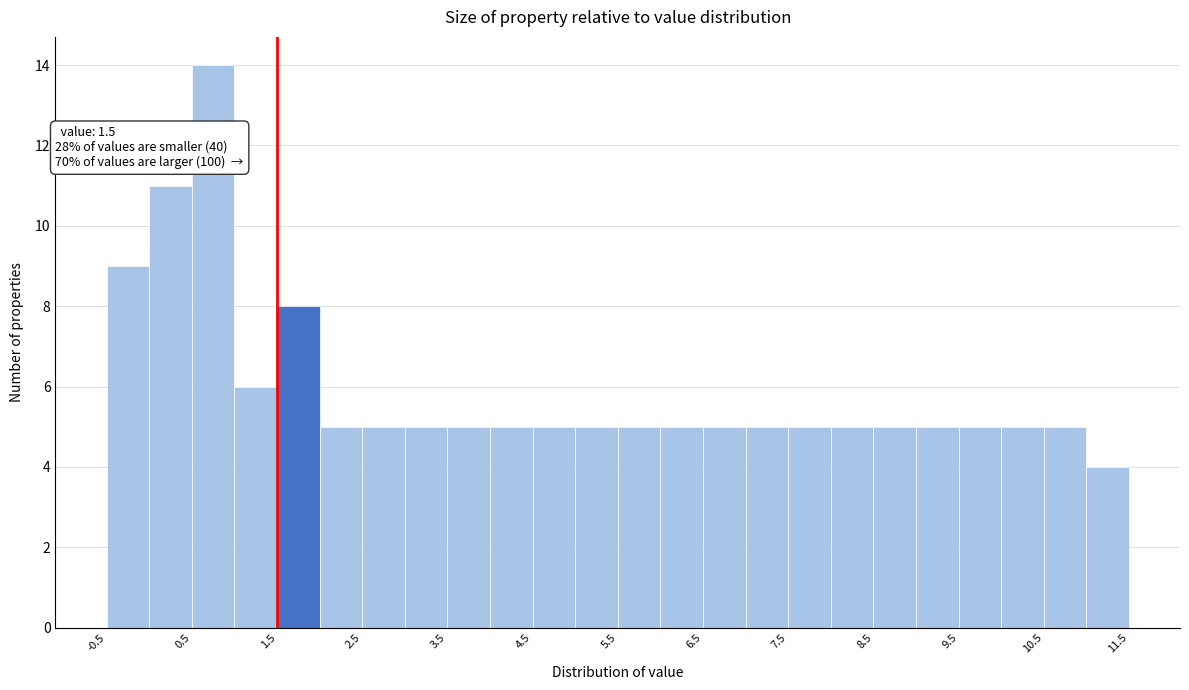

Over which range of the x-axis is the bar tallest?

0.5 to 1.0